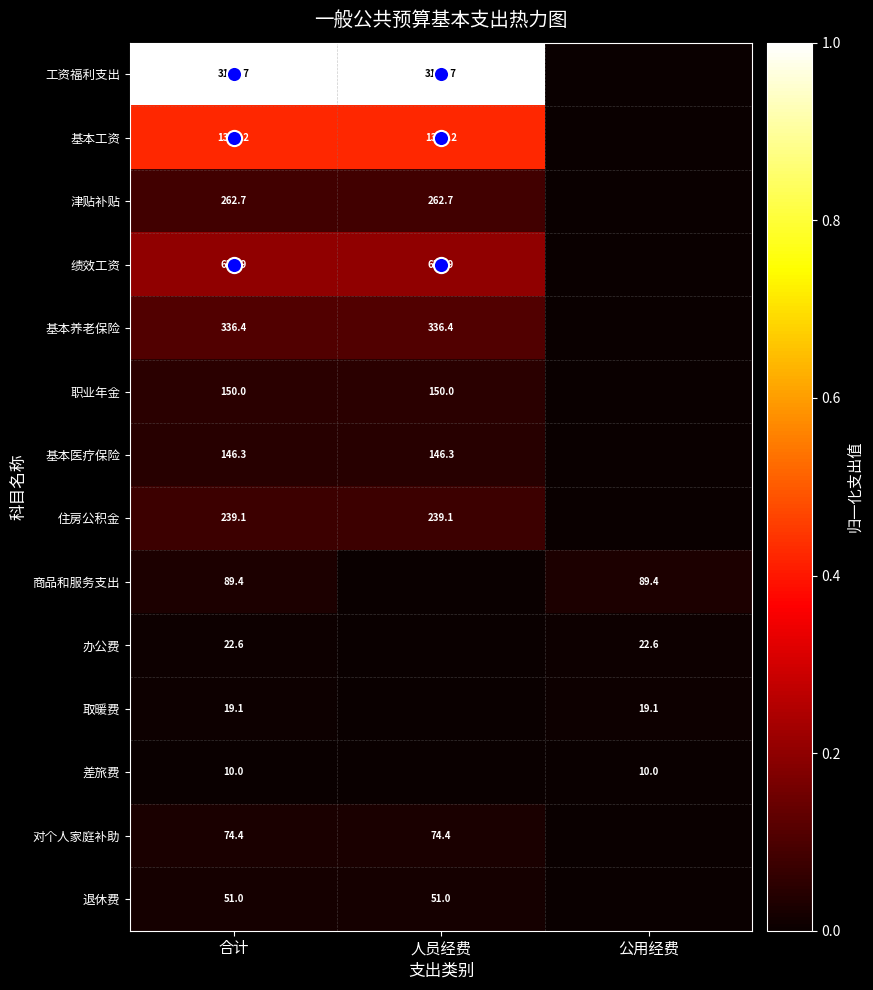

Which series has the largest total across all categories?

工资福利支出